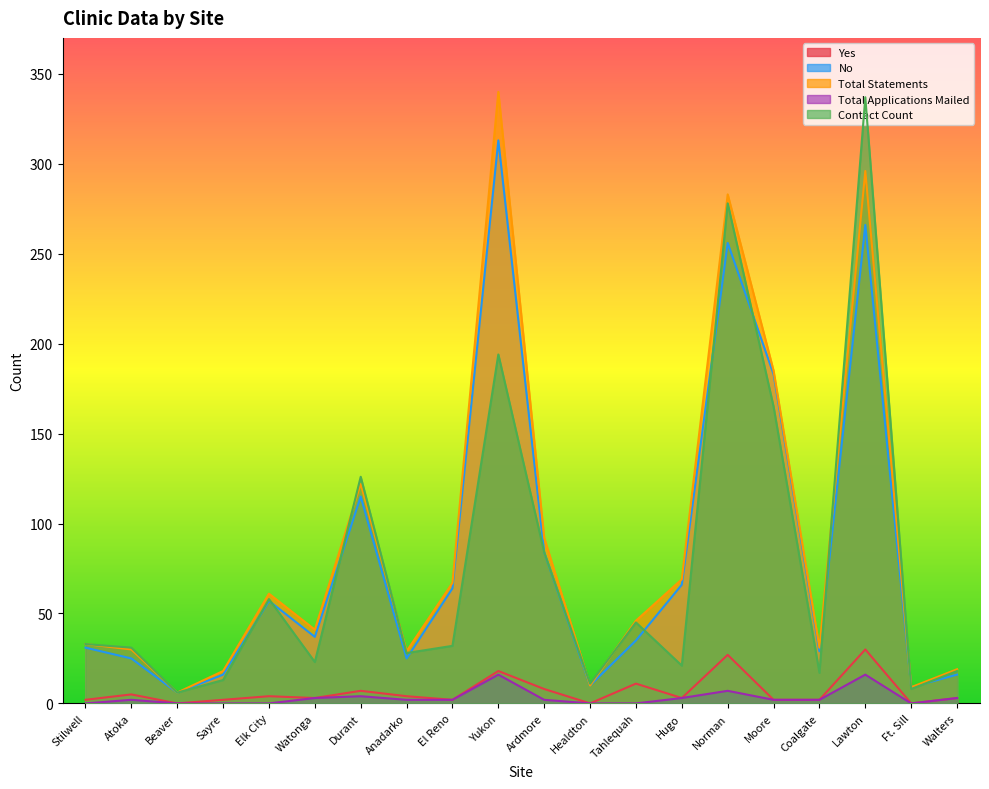

Between Durant and Walters, which series saw the biggest shift?

Contact Count